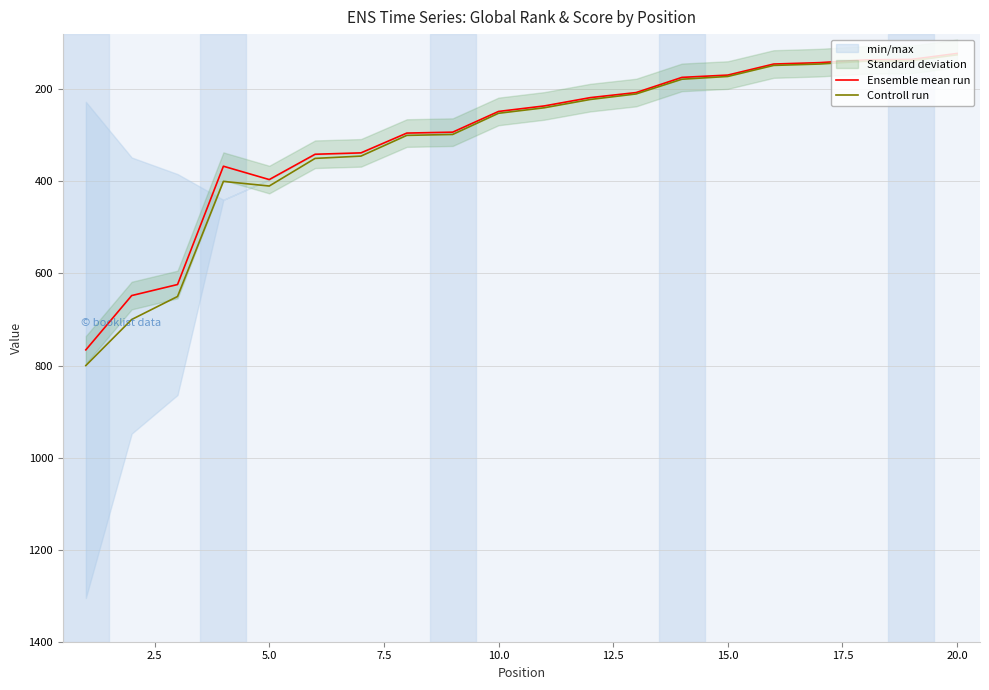

What is the maximum value for Ensemble mean run?

766